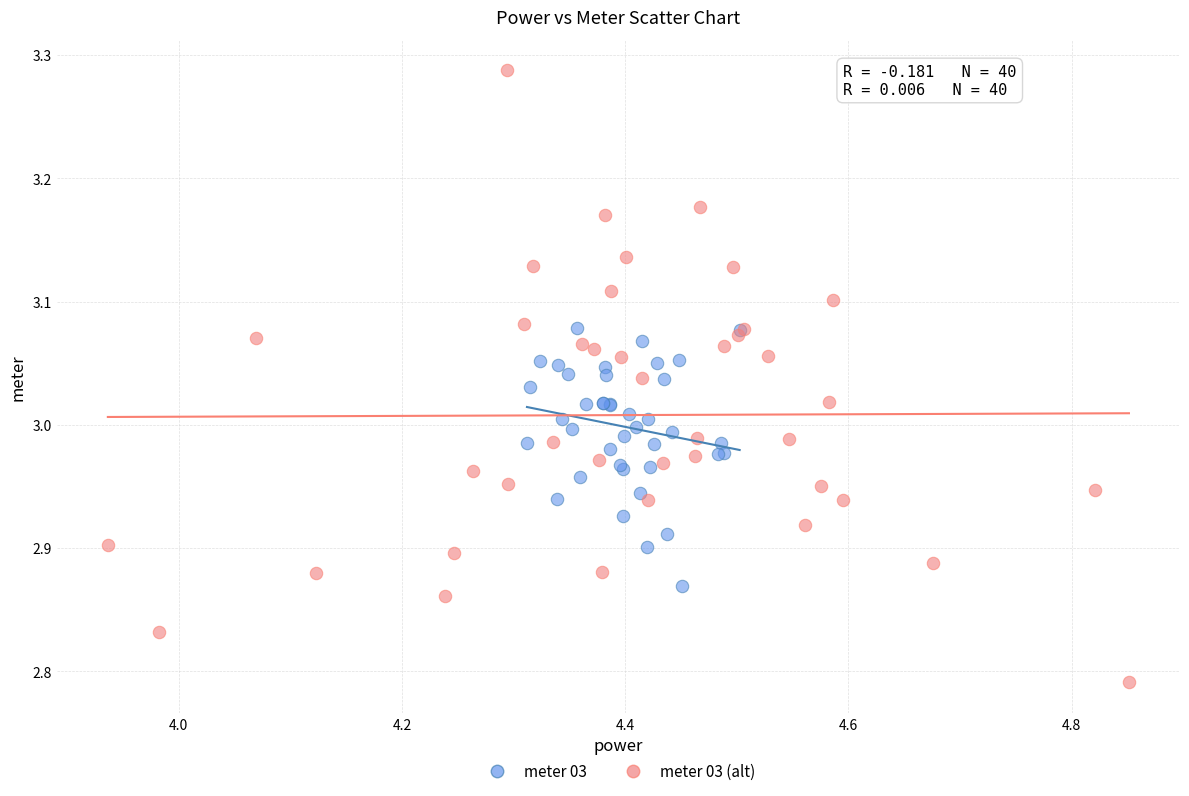

Which series has the largest Y range (max minus min)?

meter 03 (alt)